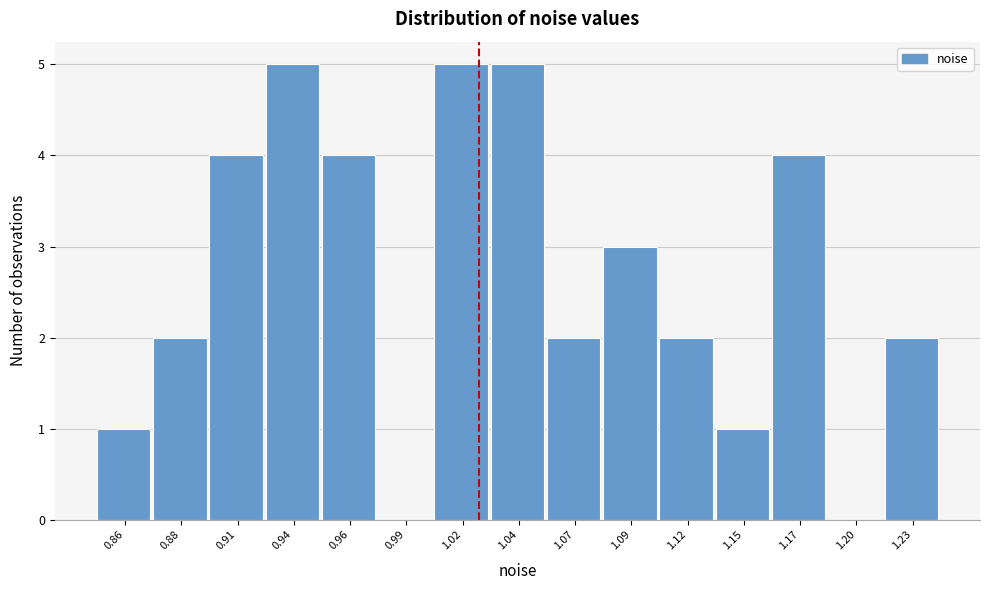

Reading left to right, list all the values displayed in this chart.

0.86=1	0.88=2	0.91=4	0.94=5	0.96=4	0.99=0	1.02=5	1.04=5	1.07=2	1.09=3	1.12=2	1.15=1	1.17=4	1.20=0	1.23=2